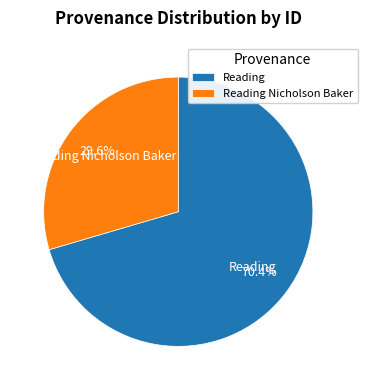

Does any single category account for the majority?

Yes